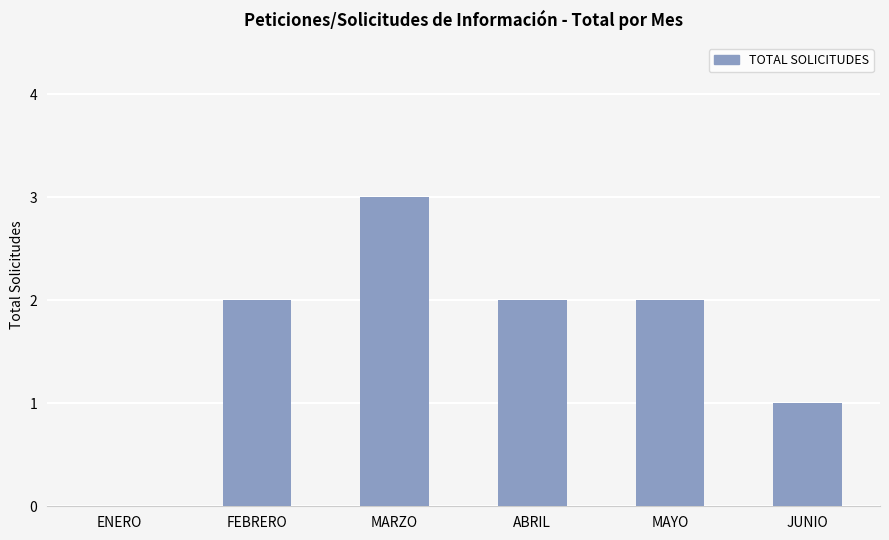

The chart shows a value of 2 at FEBRERO. True or false?

True